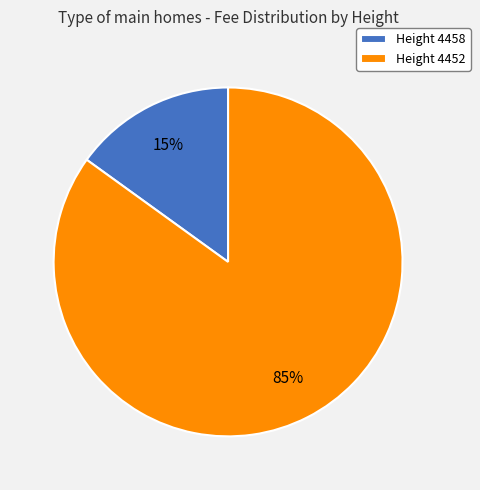

How many slices are in this pie chart?

2